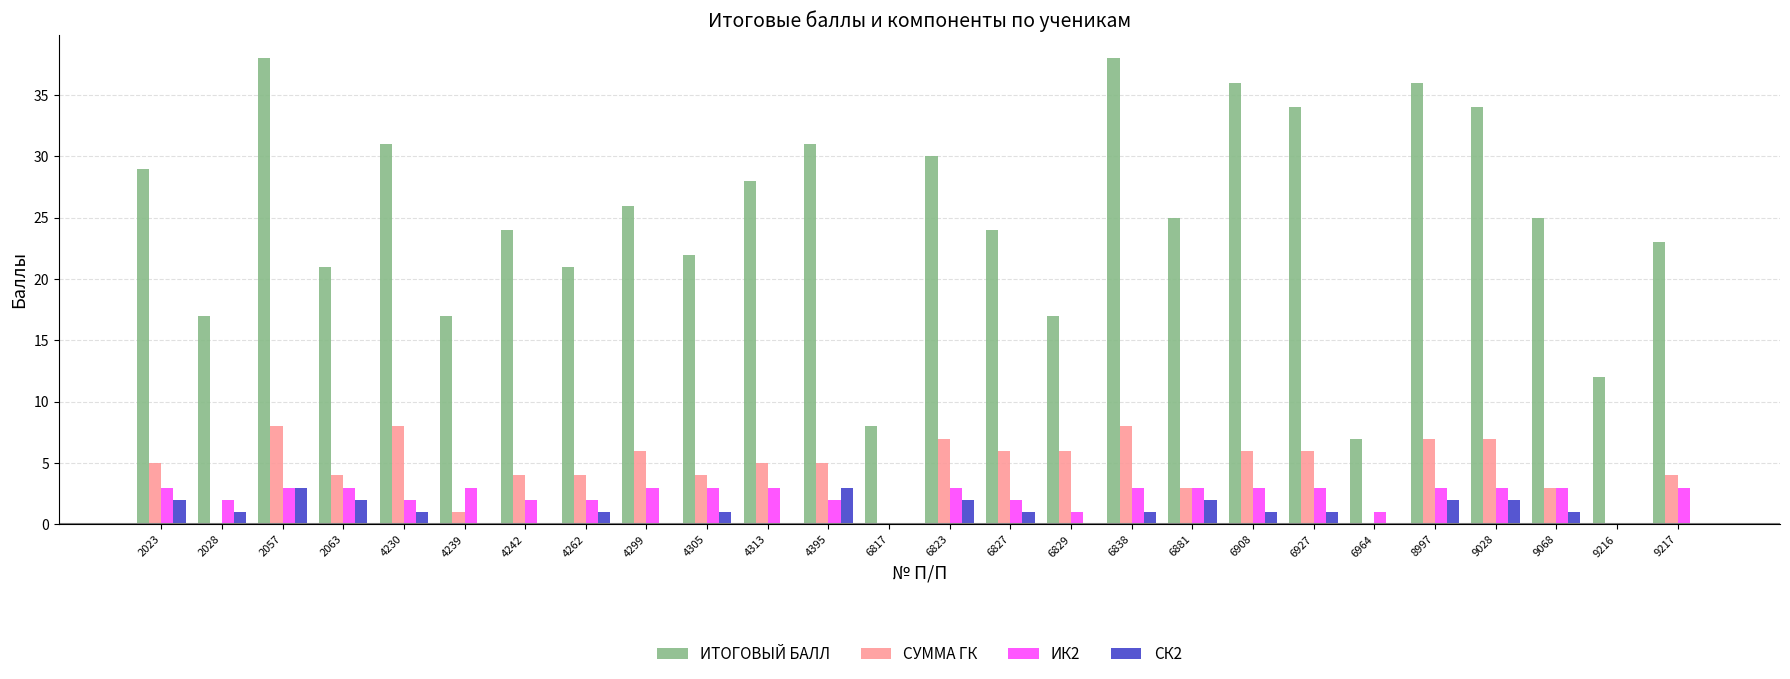

Which series has the widest spread of values?

ИТОГОВЫЙ БАЛЛ